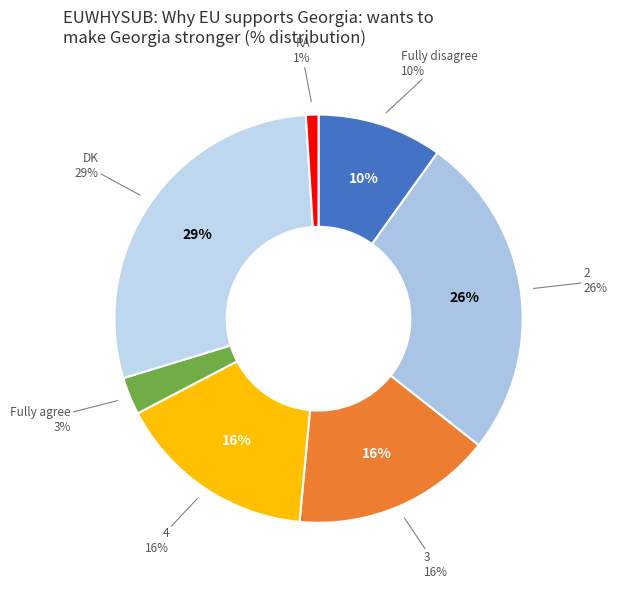

Which category has the biggest portion of the pie?

DK